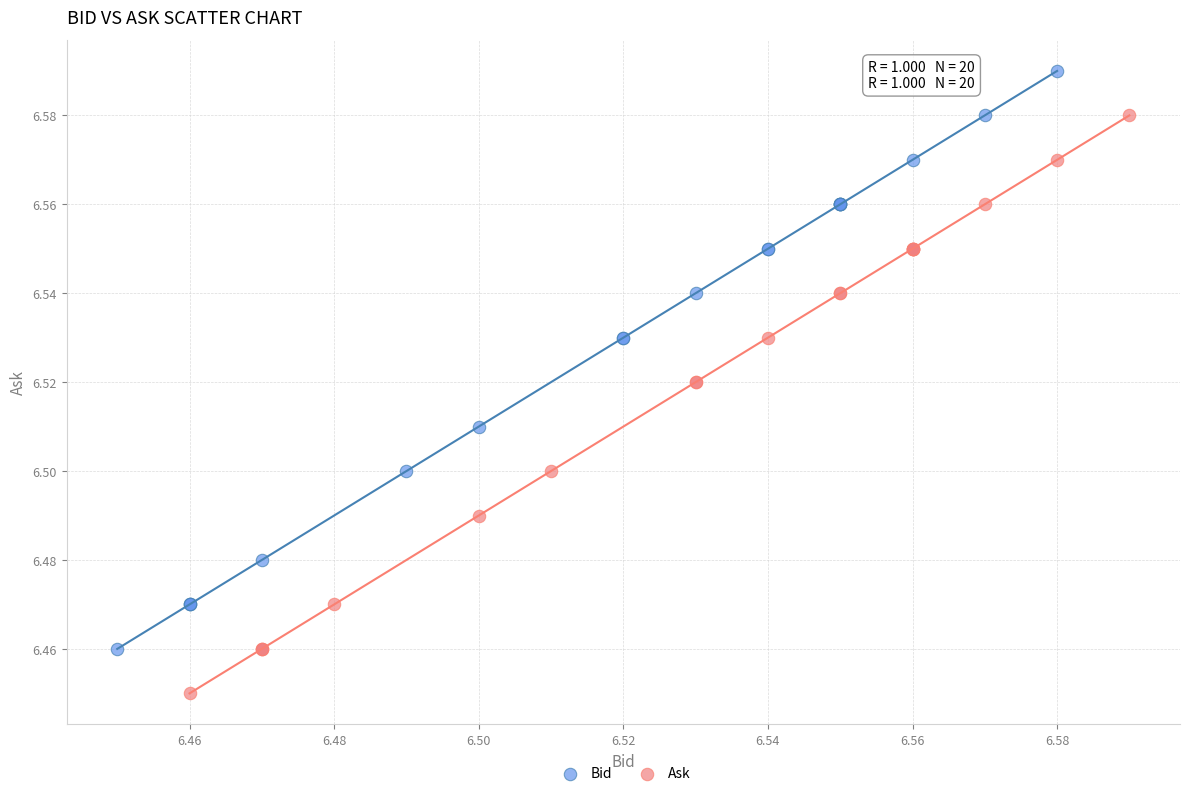

Which series contains the highest Y value?

Bid